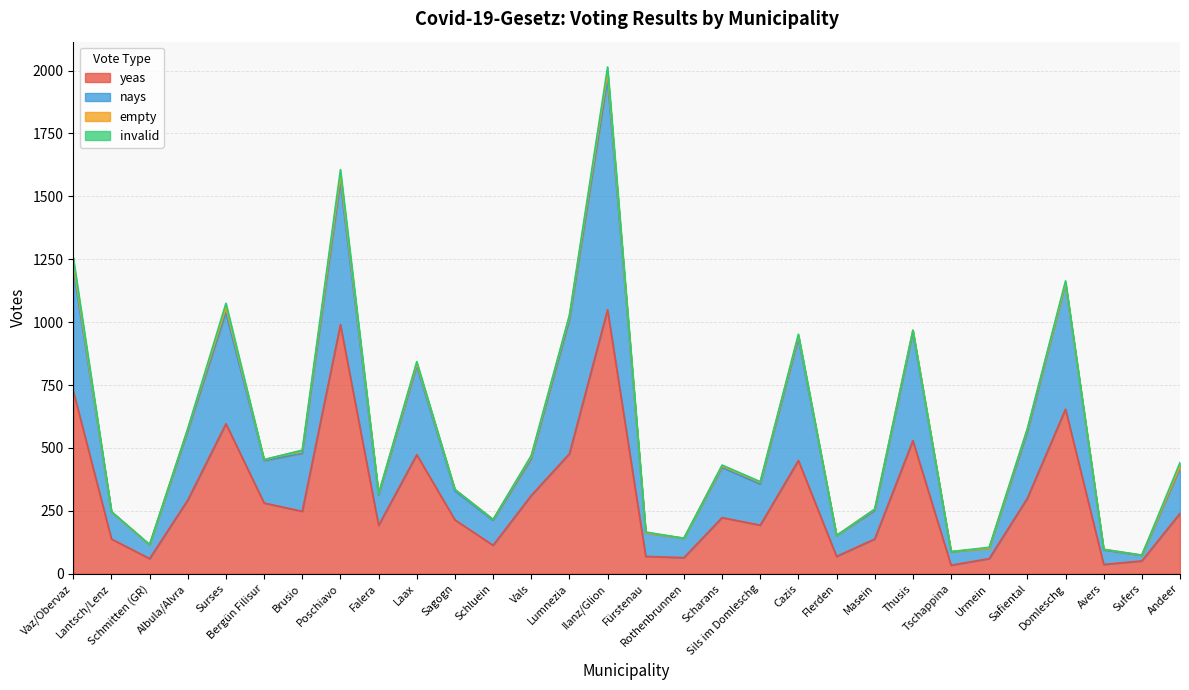

At how many categories does at least one series exceed 208?

22